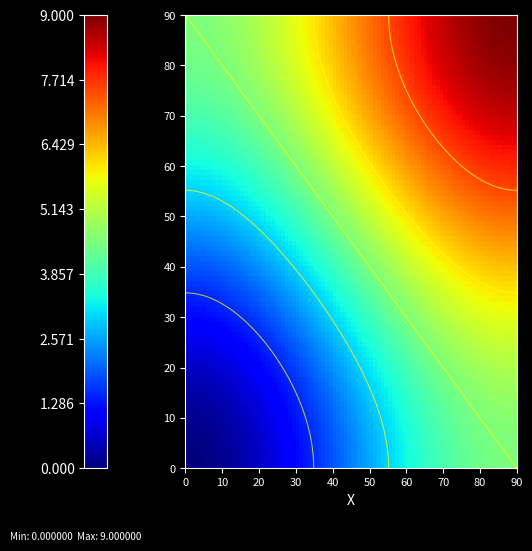

At how many categories does at least one series exceed 8?

1